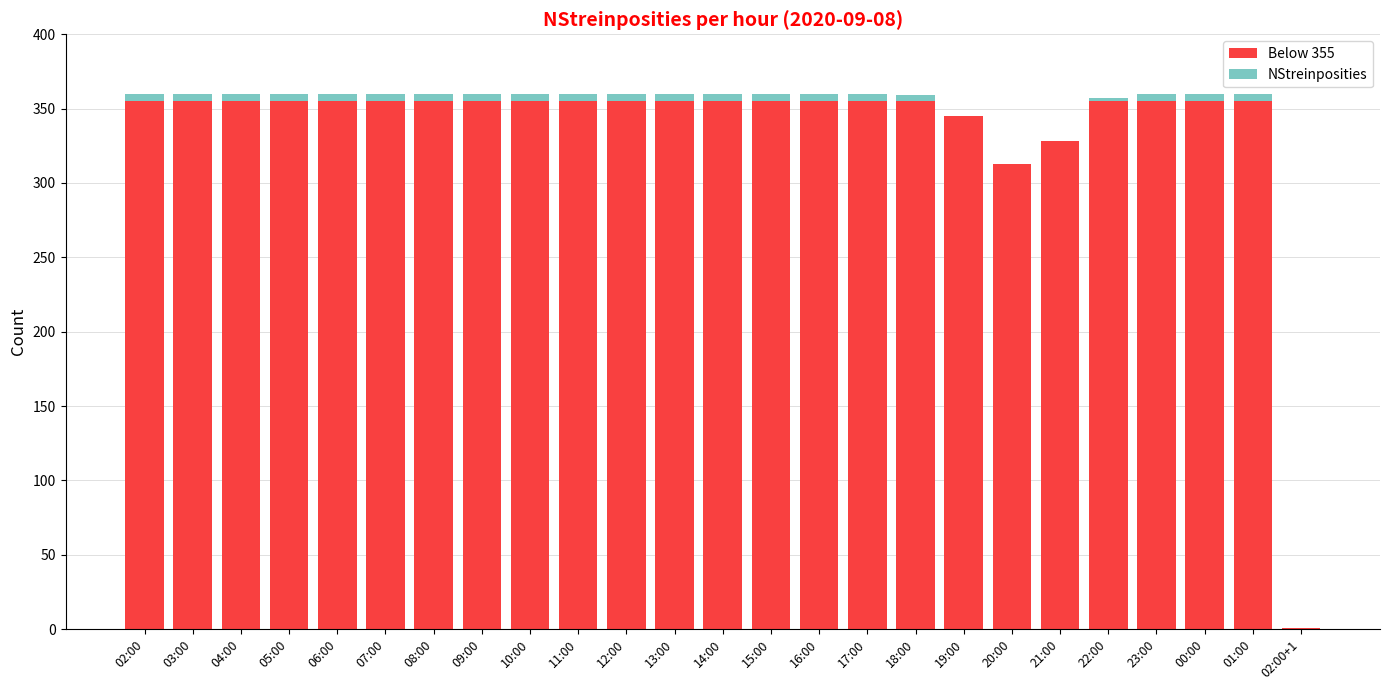

What is the sum of all NStreinposities values?

101